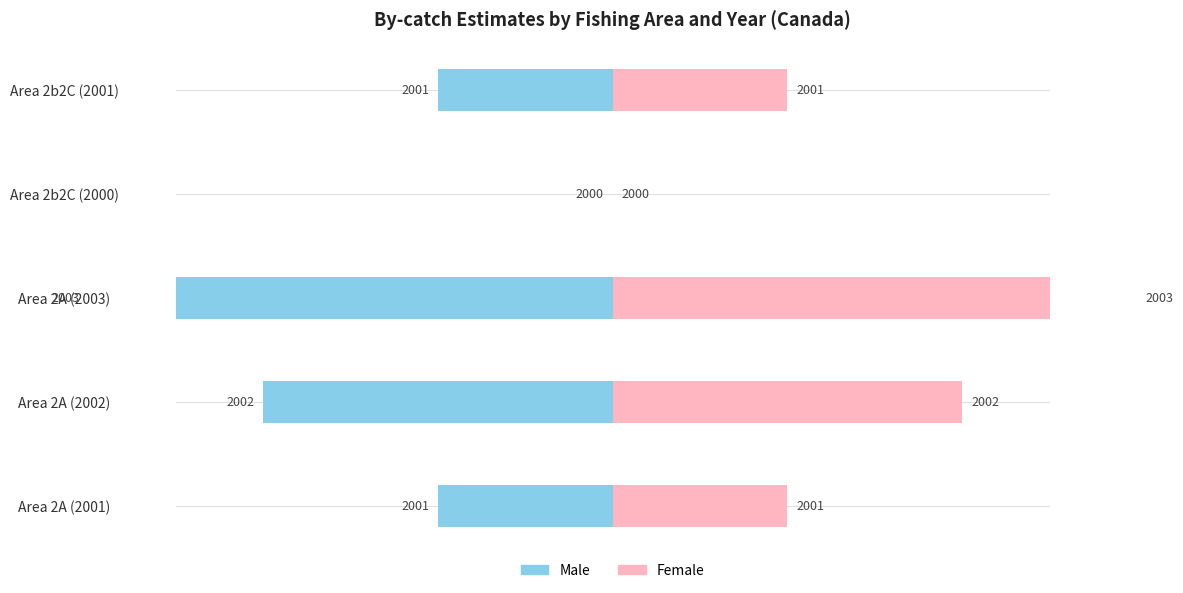

What position from the right is Area 2b2C (2000)?

2